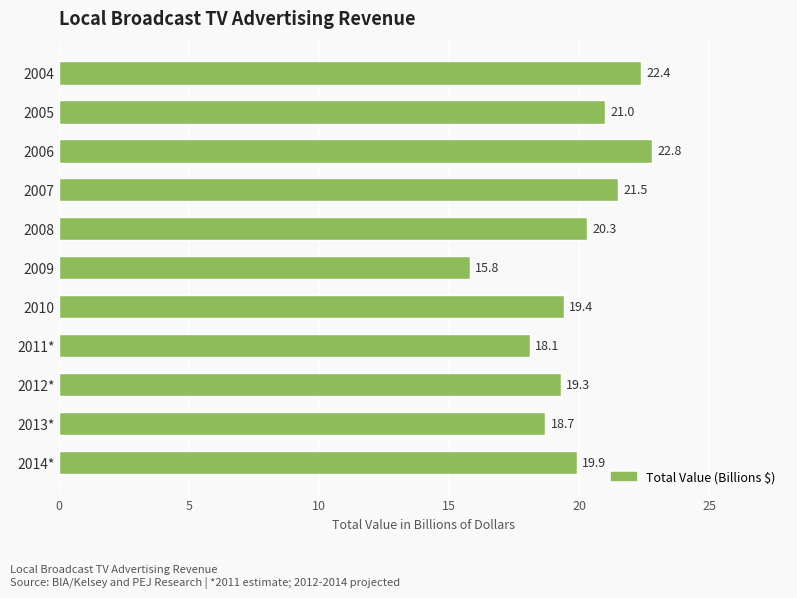

Read the value at 2011*.

18.1